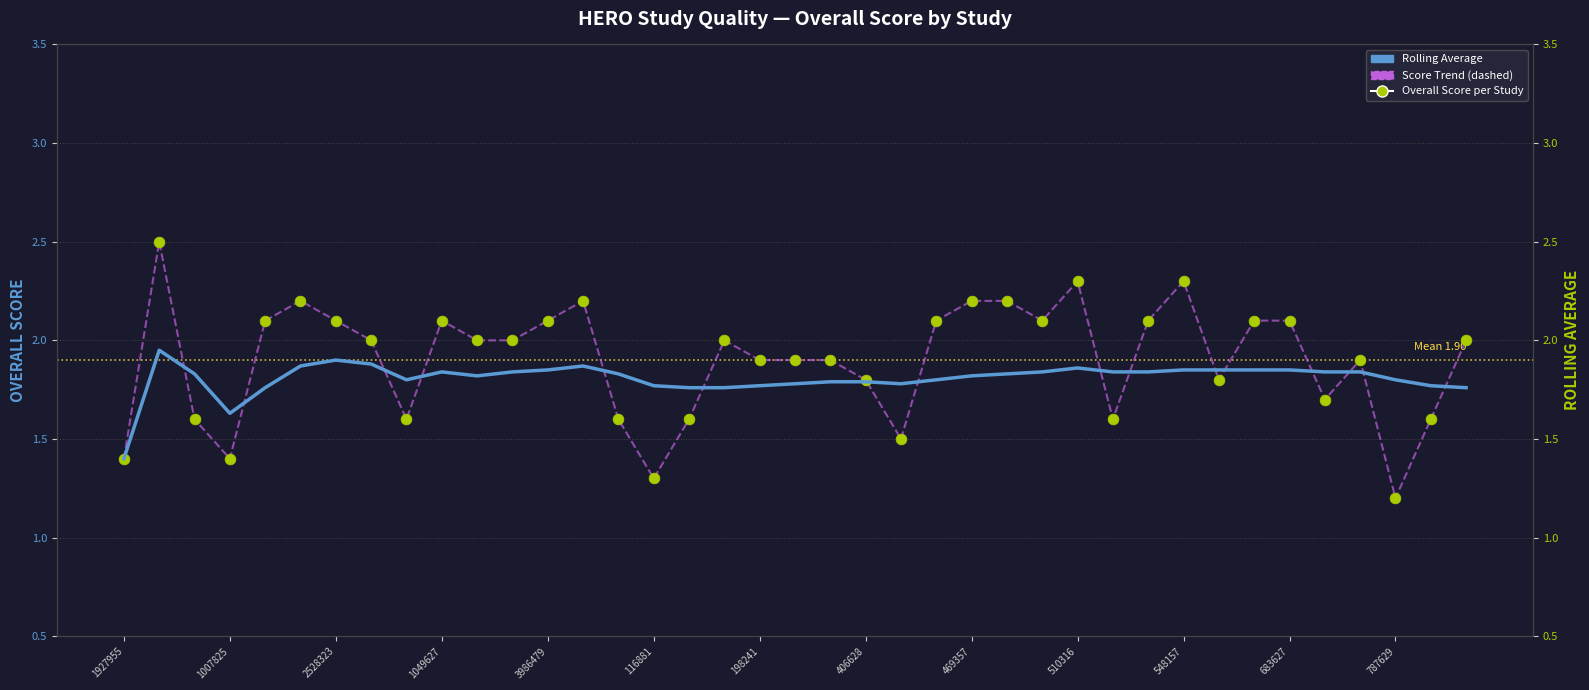

At how many categories does at least one series exceed 2?

16